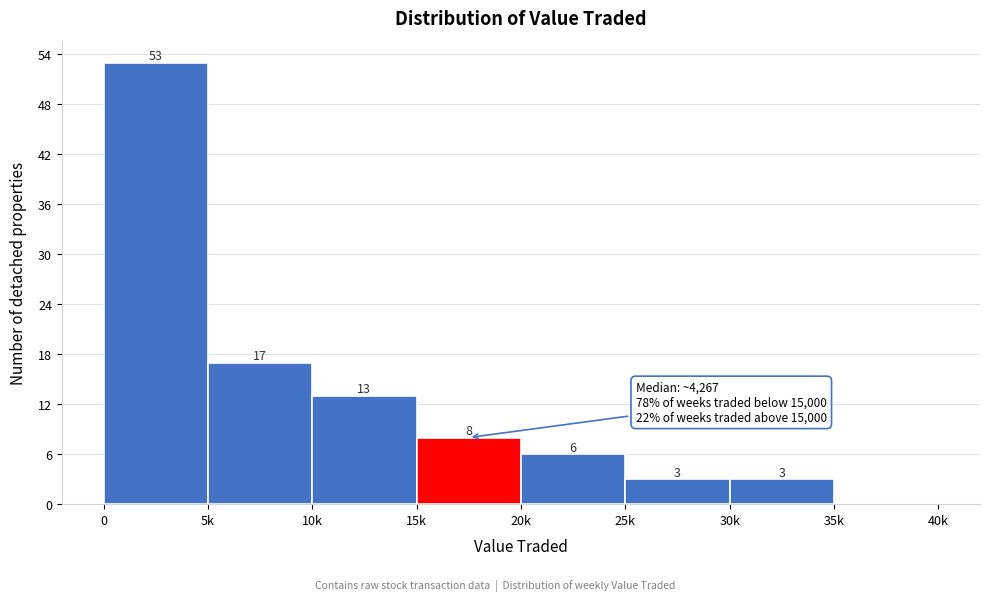

Reading left to right, transcribe all the data shown in this chart.

0=53	5k=17	10k=13	15k=8	20k=6	25k=3	30k=3	35k=0